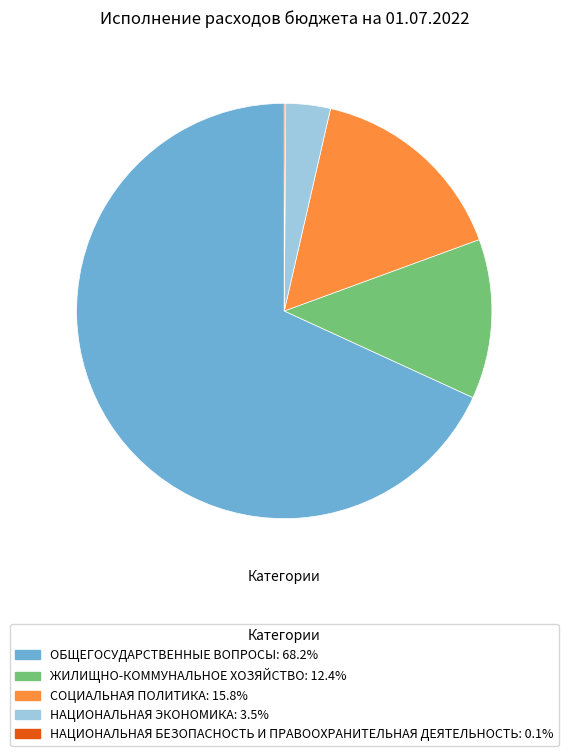

Does ОБЩЕГОСУДАРСТВЕННЫЕ ВОПРОСЫ: 68.2% account for over 50% of the chart?

Yes